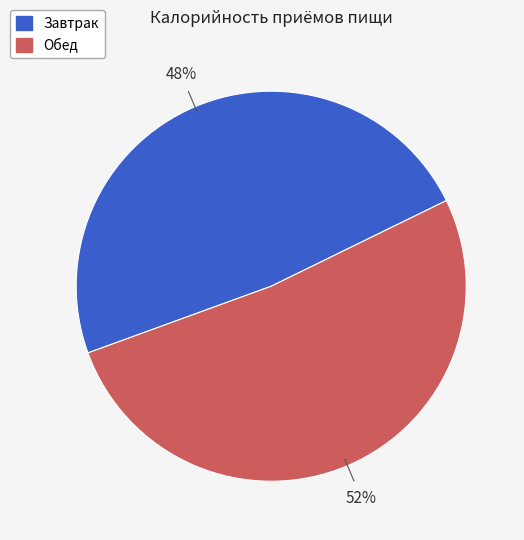

Which category has the biggest portion of the pie?

Обед